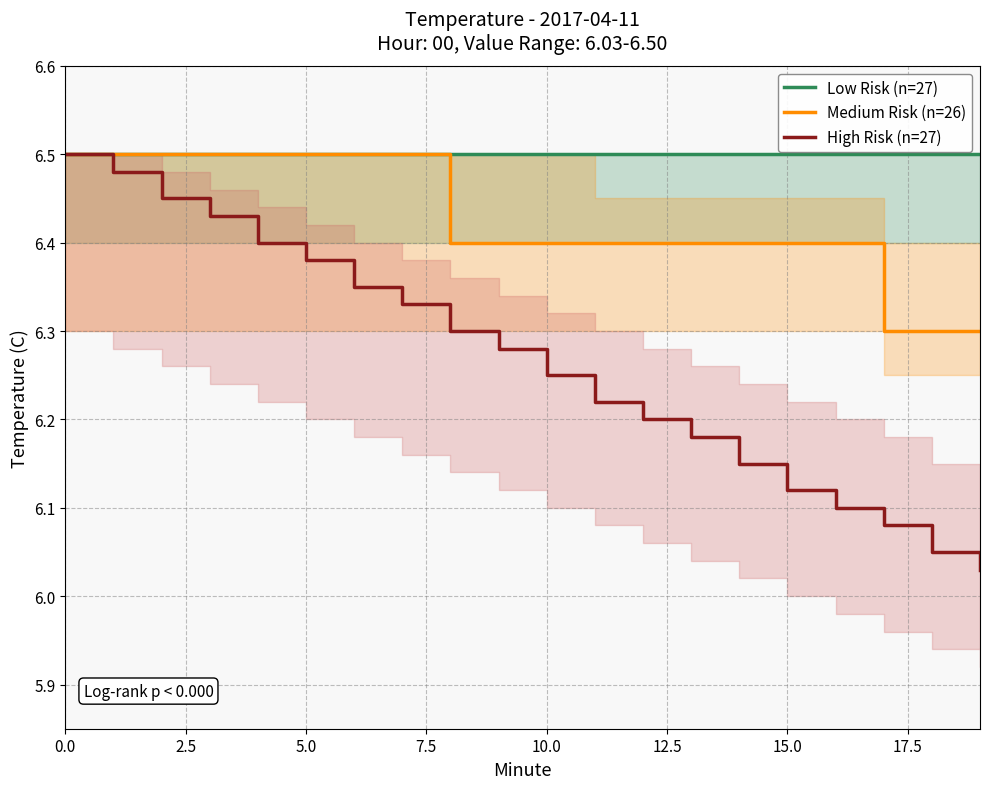

Count the number of data series in this chart.

3